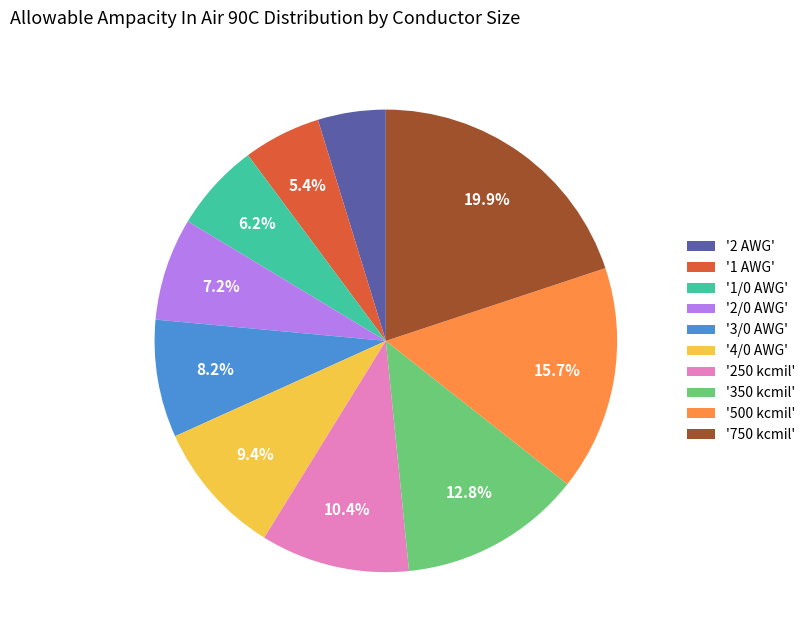

To the nearest percent, what is the average slice percentage?

10%